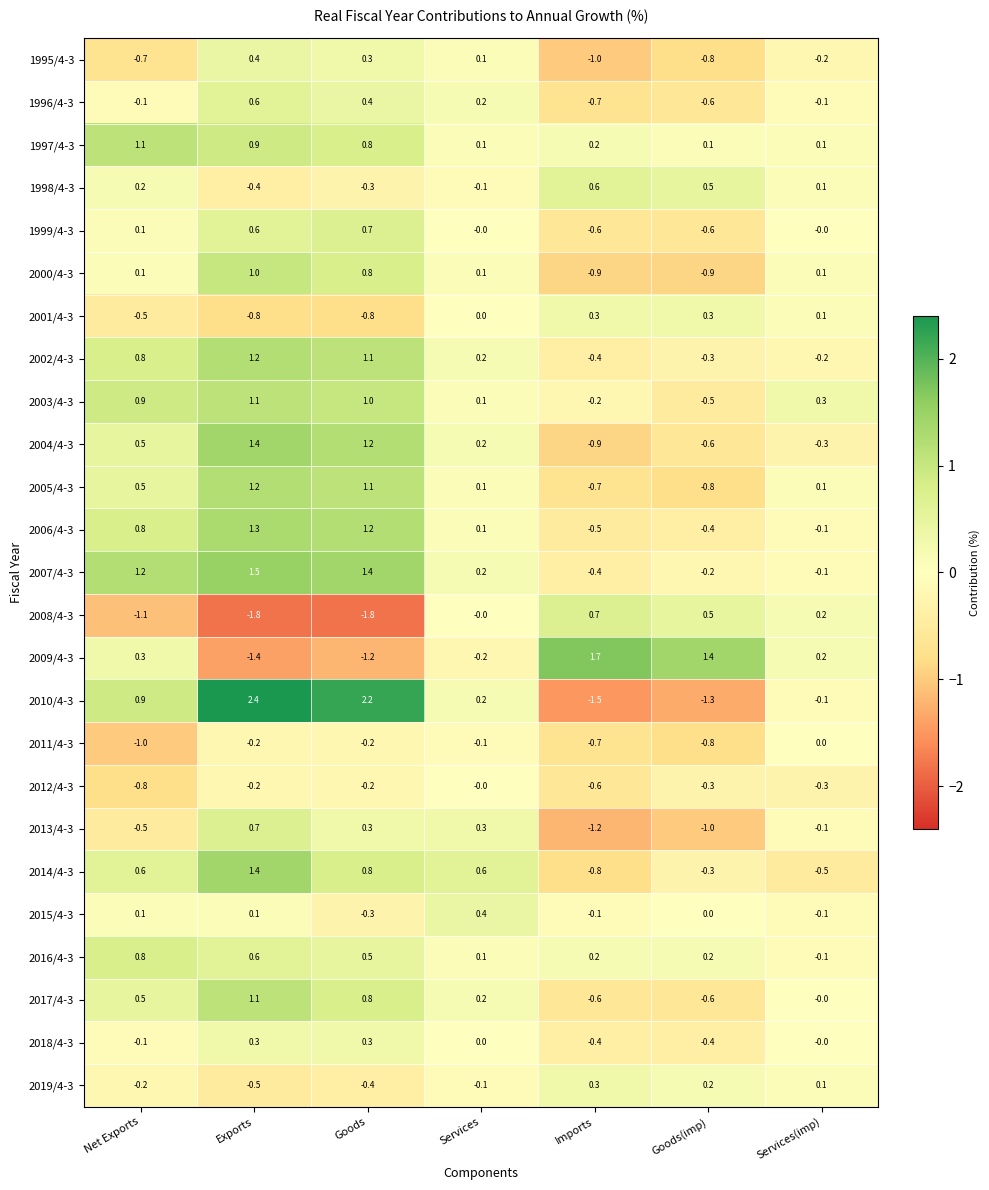

What is the spread (max minus min) of values at Exports?

4.2